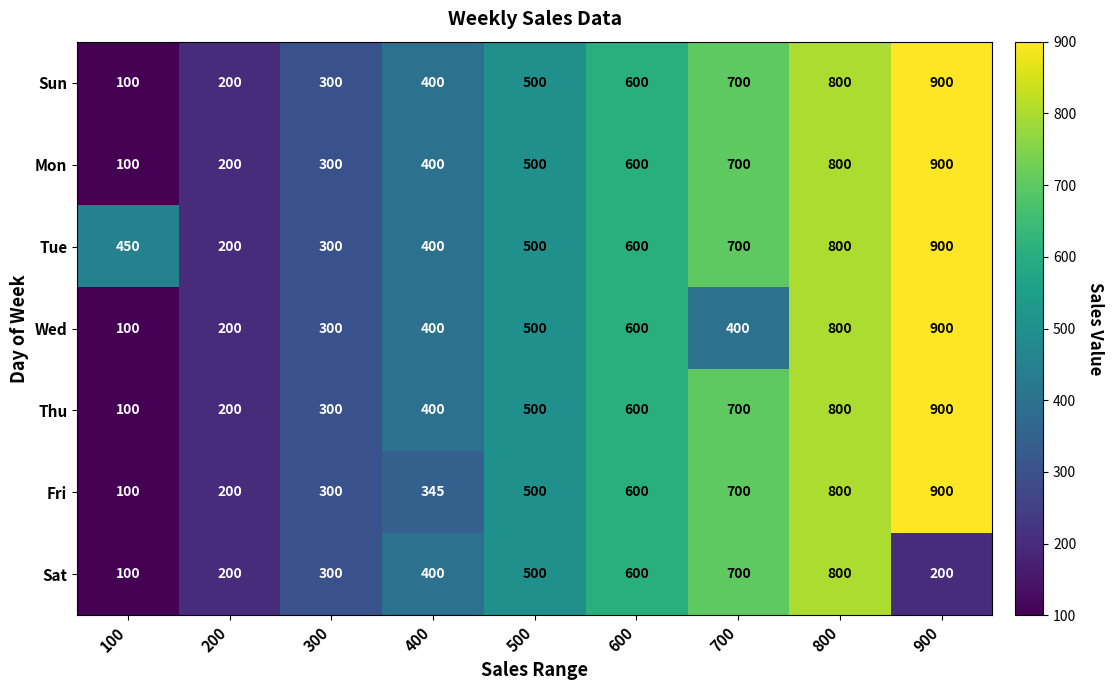

What is the difference between the highest and lowest values at 700?

300